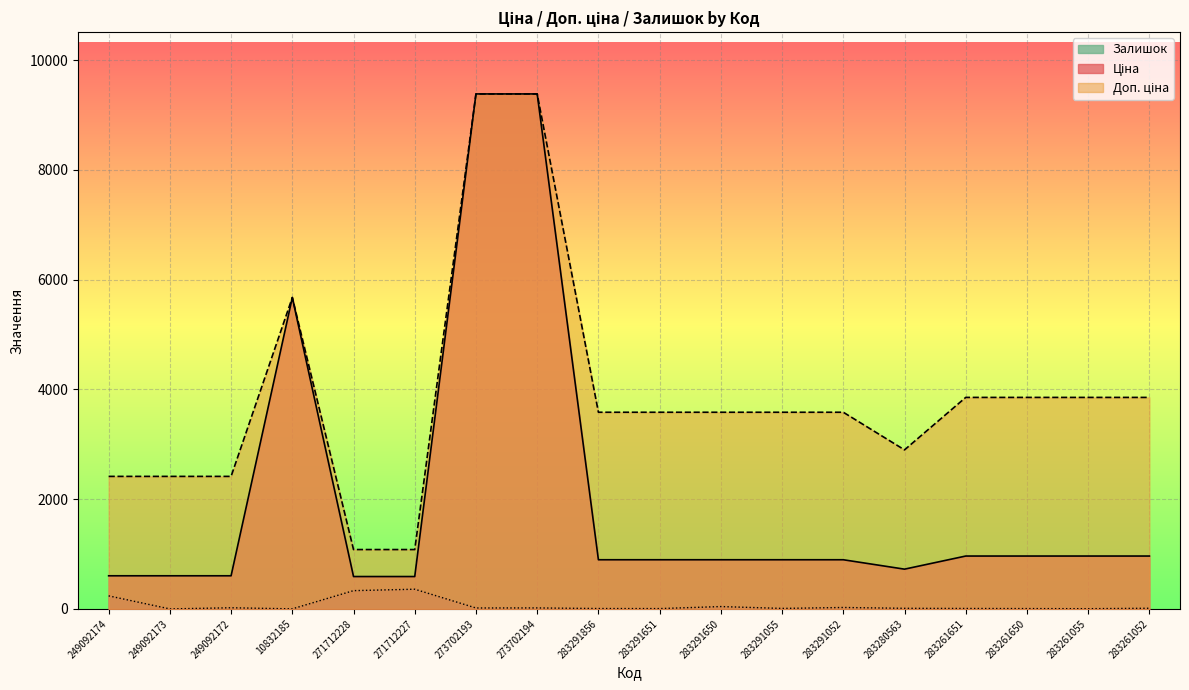

What is the approximate value of Доп. ціна at 249092174?

2414.8